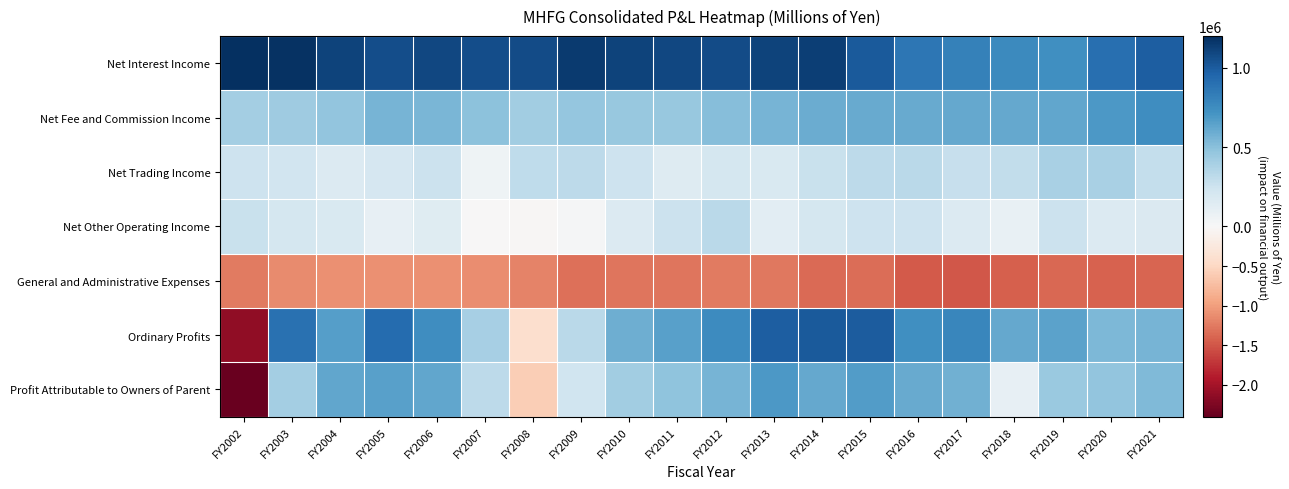

Rank the series by their maximum value, from lowest to highest.

General and Administrative Expenses, Net Other Operating Income, Net Trading Income, Profit Attributable to Owners of Parent, Net Fee and Commission Income, Ordinary Profits, Net Interest Income